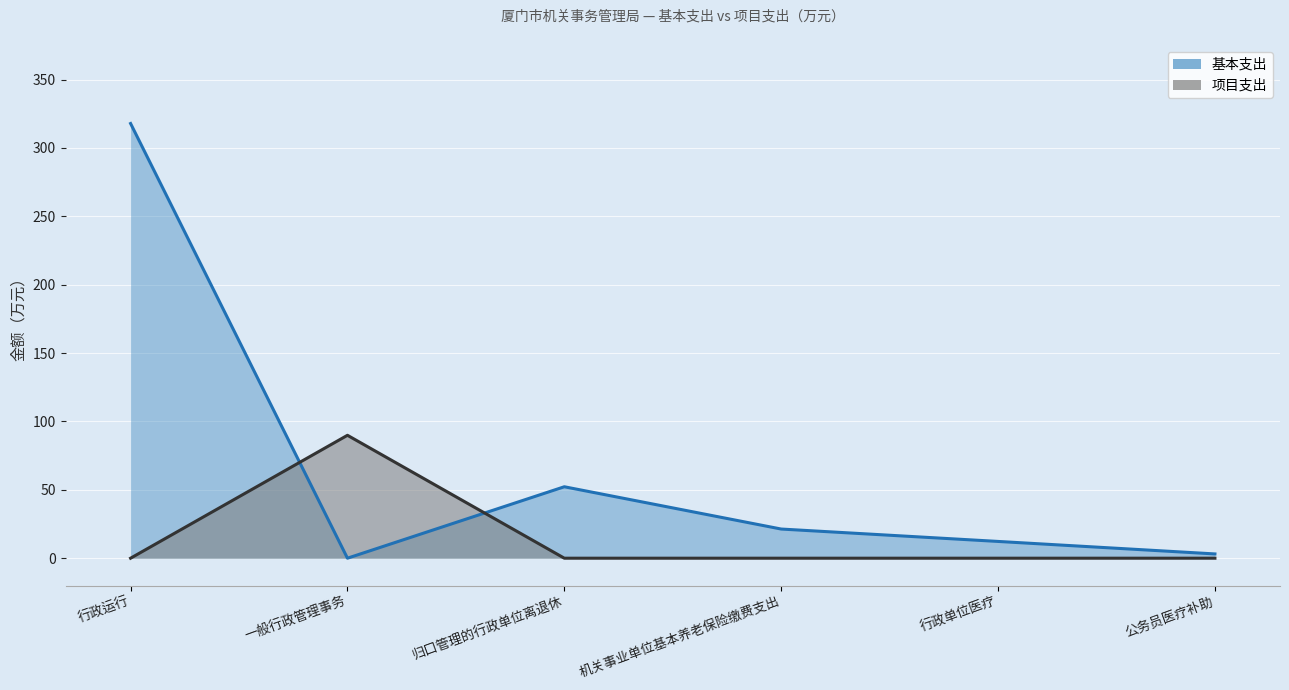

Reading left to right, list all the values displayed in this chart.

基本支出: 317.9	0.0	52.2	21.3	12.3	3.1
项目支出: 0.0	89.9	0.0	0.0	0.0	0.0